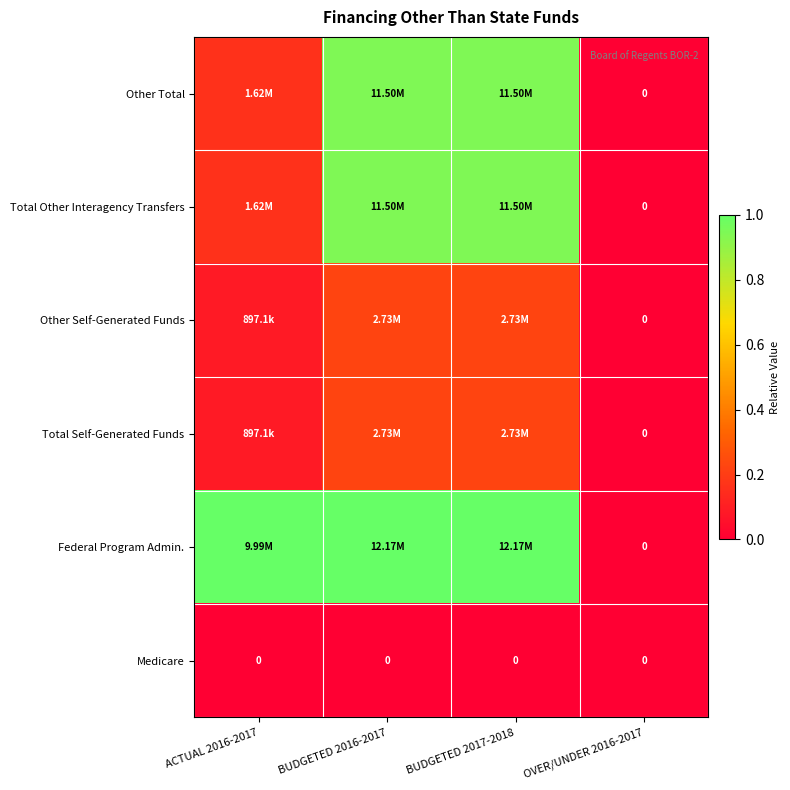

At how many categories does at least one series exceed 0?

3